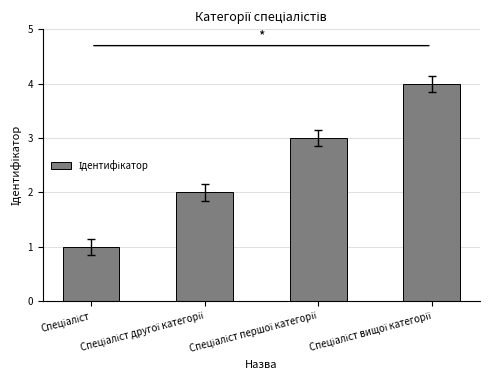

What is the greatest value displayed?

4